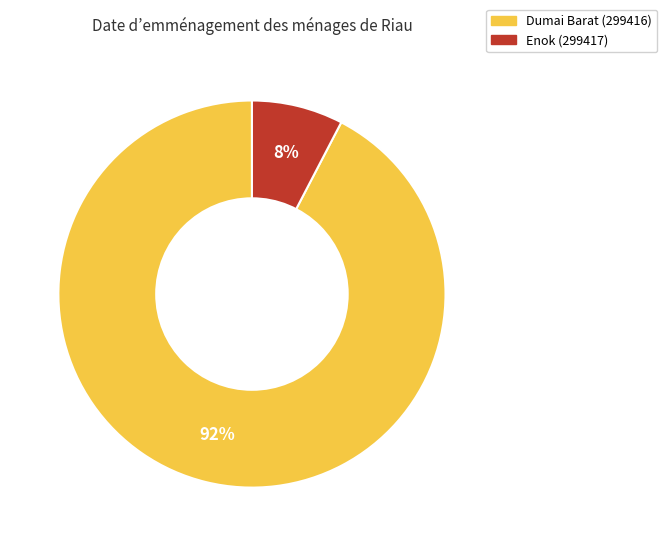

Approximately how many times larger is the value at Enok (299417) compared to Dumai Barat (299416)?

0.1